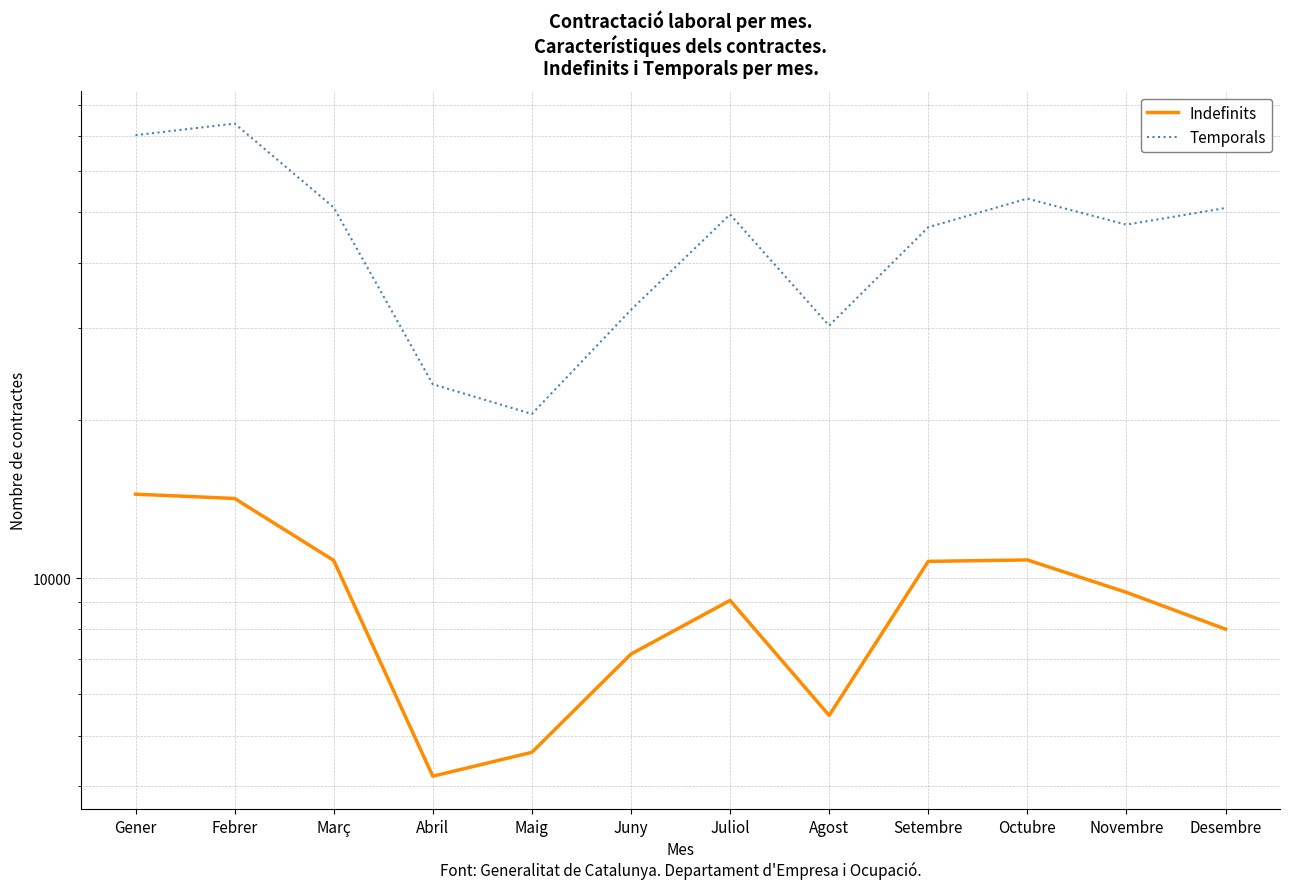

What is the average value of the Temporals series?

45792